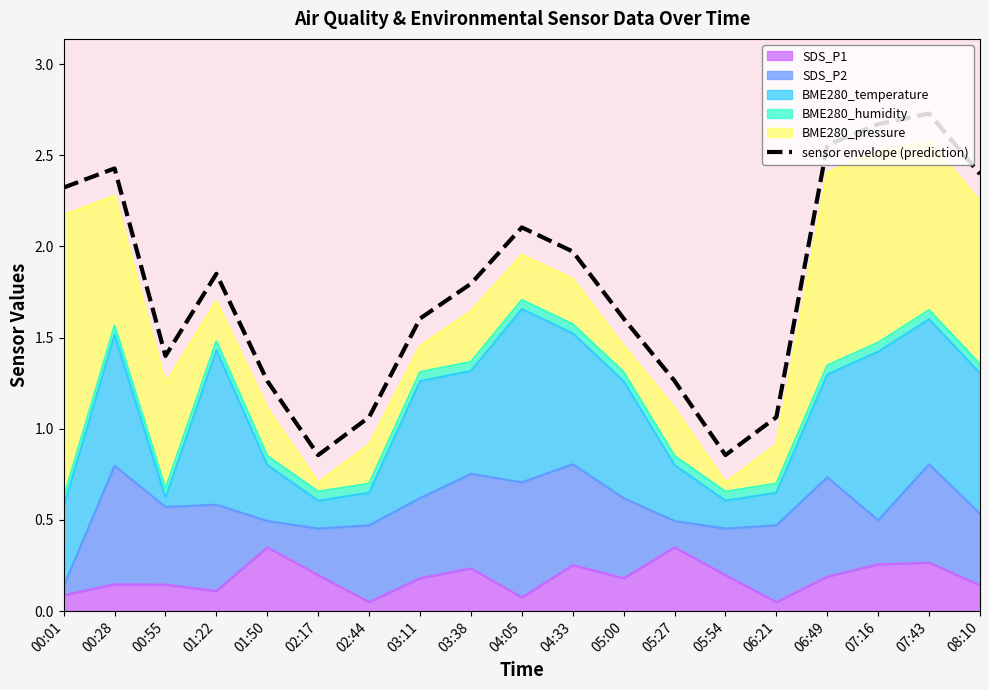

At which label does the data first exceed 1?

00:01